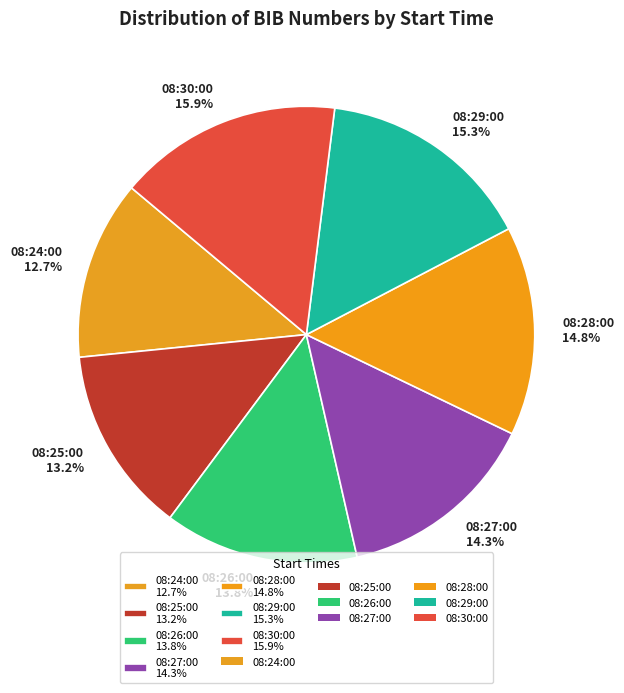

To the nearest percent, what portion does 08:25:00 represent?

13%